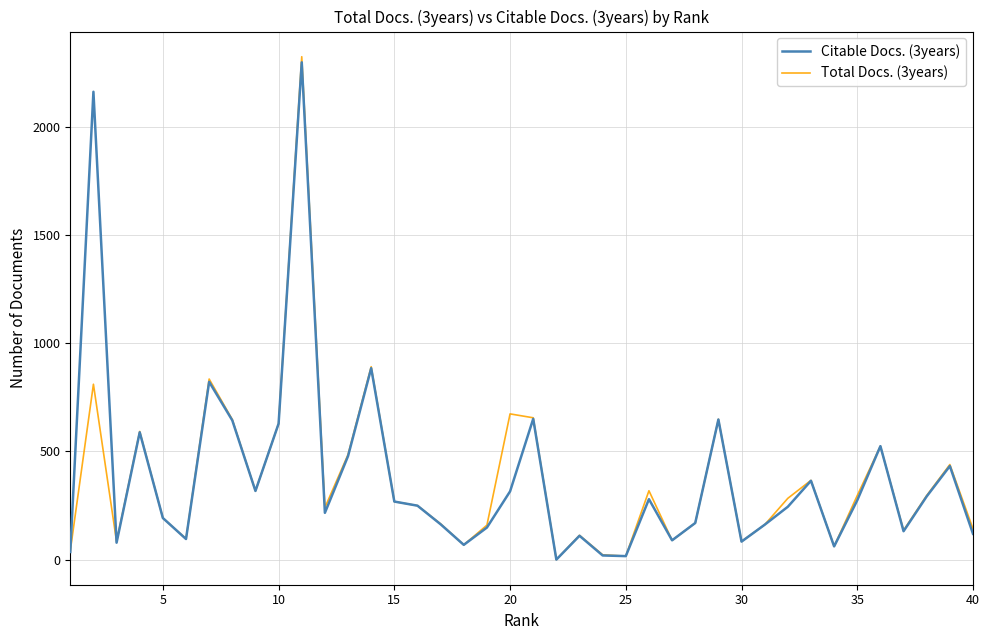

What is the greatest value displayed?

2323